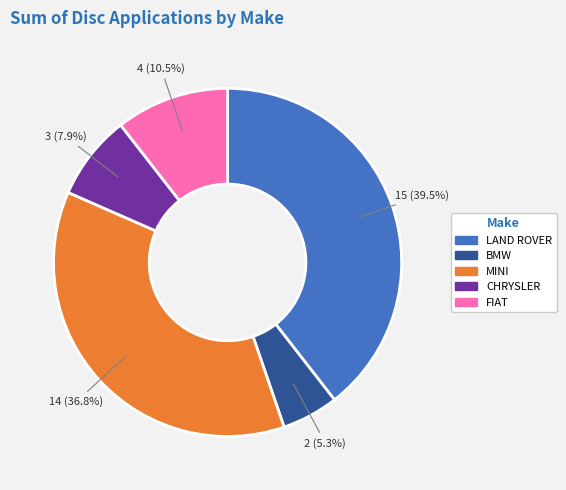

Which category has the biggest portion of the pie?

LAND ROVER